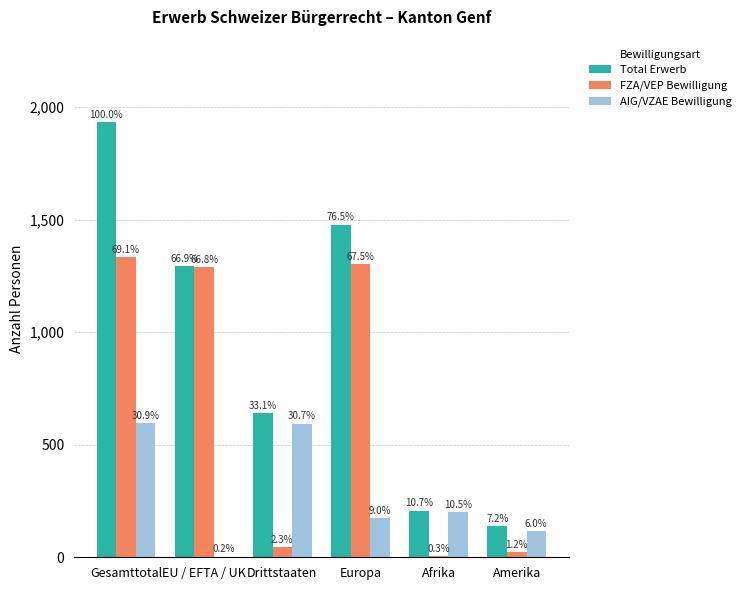

What is the smallest value displayed?

3